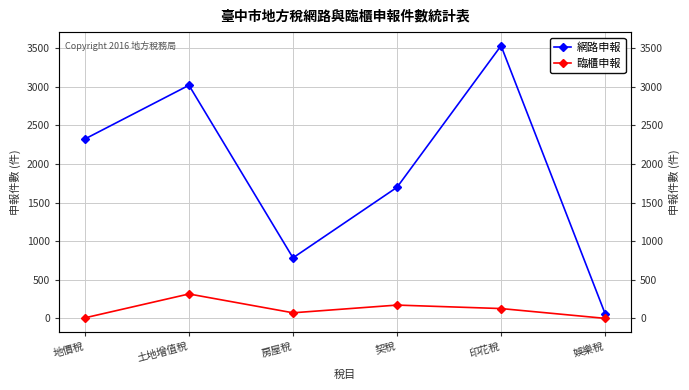

What is the label of the 2nd point from the left?

土地增值稅